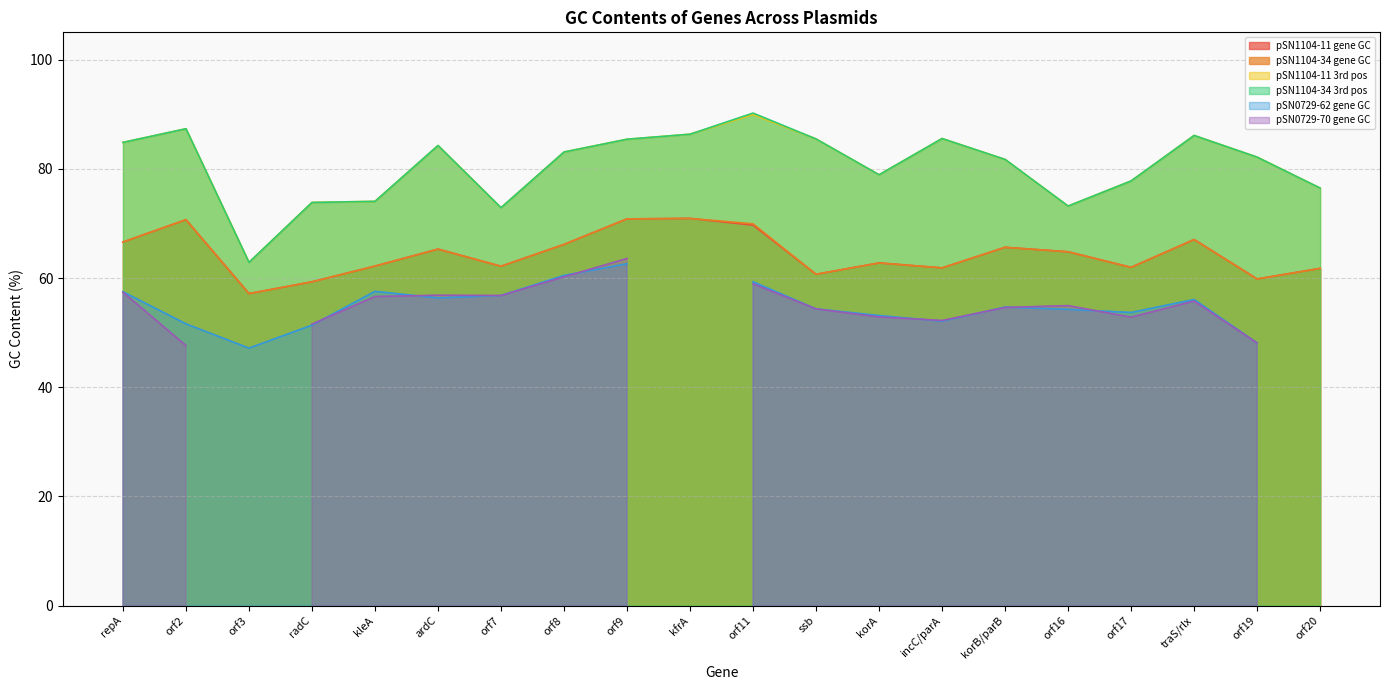

What is the label of the 2nd point from the right?

orf19